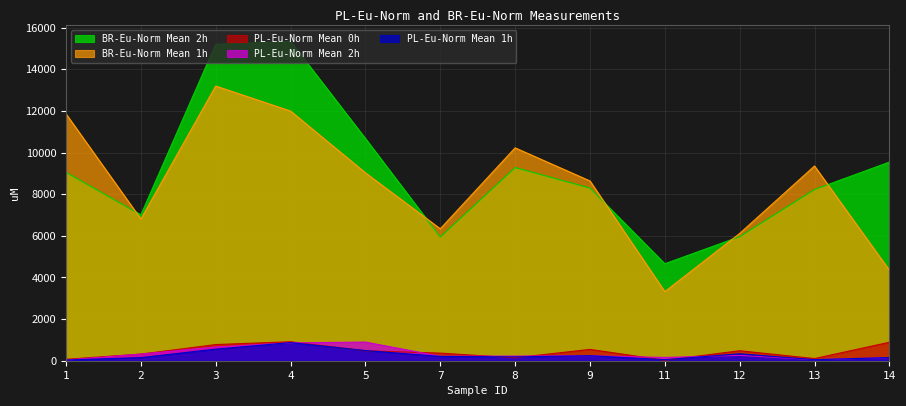

What is the sum of all PL-Eu-Norm Mean 1h values?

3314.5